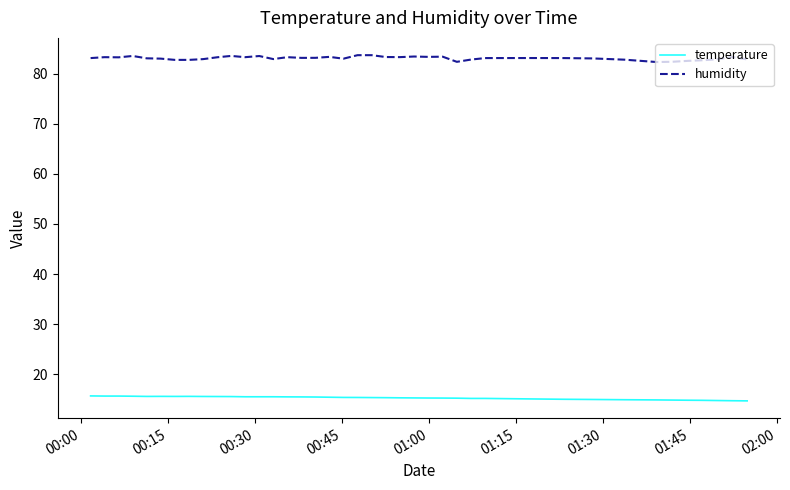

How many lines are shown in the chart?

2